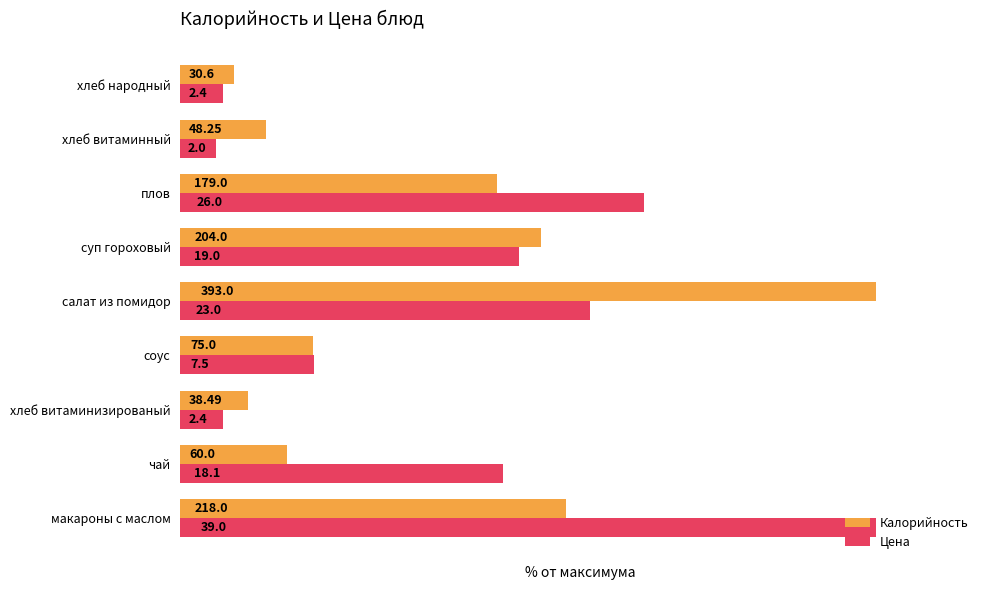

Reading left to right, what are all the values shown in this chart?

Калорийность: 55.5	15.3	9.8	19.1	100.0	51.9	45.5	12.3	7.8
Цена: 100.0	46.4	6.2	19.2	59.0	48.7	66.7	5.1	6.2